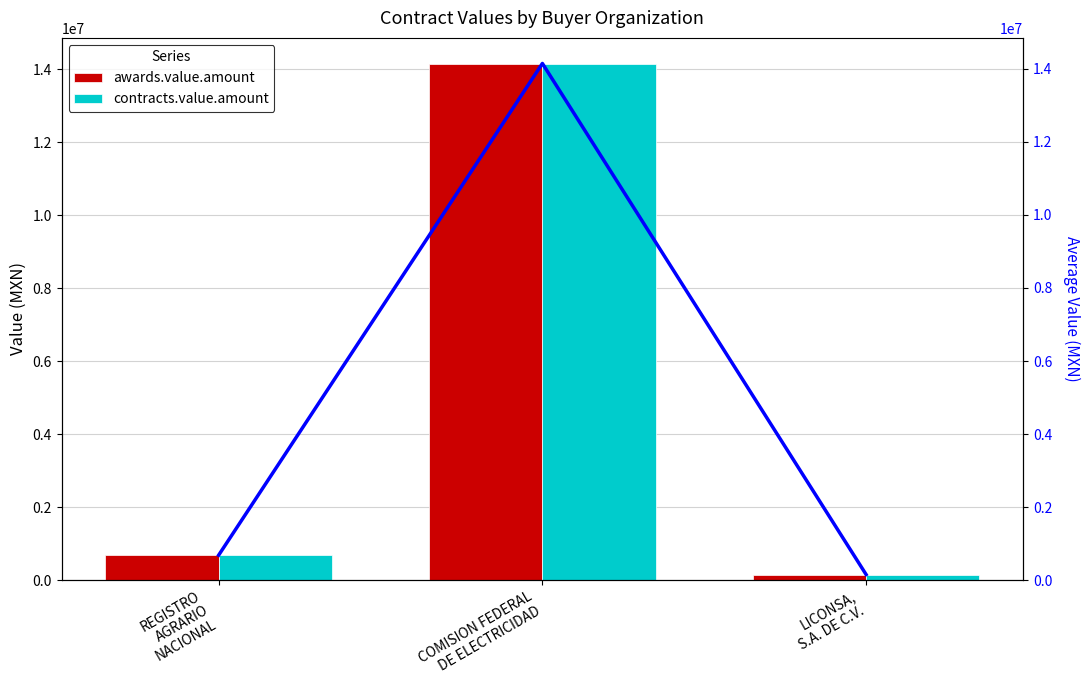

Reading left to right, what are all the values shown in this chart?

awards.value.amount: REGISTRO
AGRARIO
NACIONAL=682150.5	COMISION FEDERAL
DE ELECTRICIDAD=14150761.8	LICONSA,
S.A. DE C.V.=151027.0
contracts.value.amount: REGISTRO
AGRARIO
NACIONAL=682150.5	COMISION FEDERAL
DE ELECTRICIDAD=14150761.8	LICONSA,
S.A. DE C.V.=151027.0
avg value trend: REGISTRO
AGRARIO
NACIONAL=682150.5	COMISION FEDERAL
DE ELECTRICIDAD=14150761.8	LICONSA,
S.A. DE C.V.=151027.0